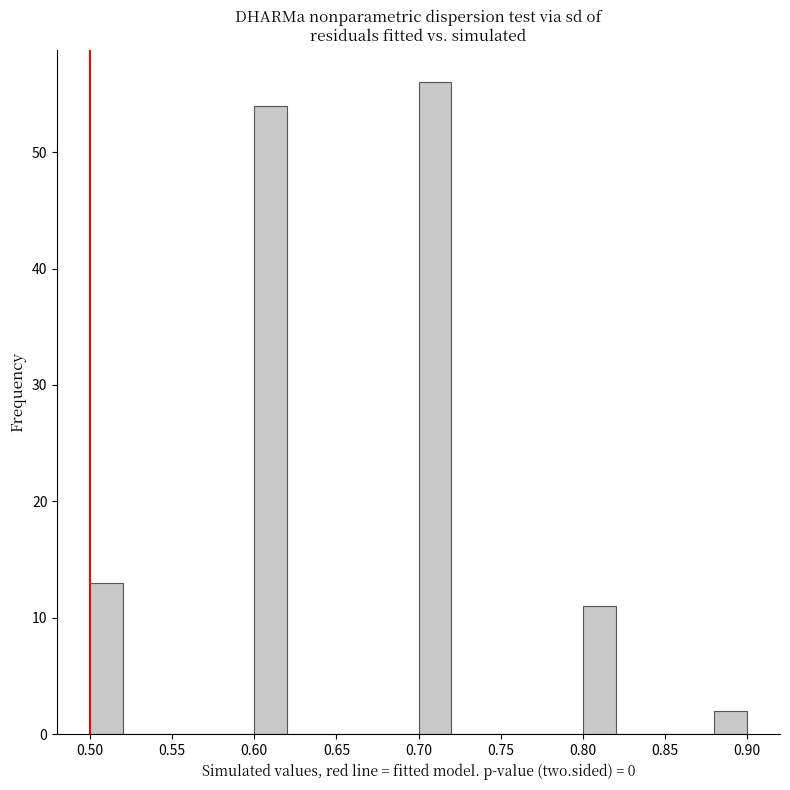

Reading left to right, transcribe this chart: for each bar, give the range it covers on the x-axis and its height. The values are not printed on the chart, so give them approximately, as read against the axis.

0.50 to 0.52: 13
0.52 to 0.54: 0
0.54 to 0.56: 0
0.56 to 0.58: 0
0.58 to 0.60: 0
0.60 to 0.62: 54
0.62 to 0.64: 0
0.64 to 0.66: 0
0.66 to 0.68: 0
0.68 to 0.70: 0
0.70 to 0.72: 56
0.72 to 0.74: 0
0.74 to 0.76: 0
0.76 to 0.78: 0
0.78 to 0.80: 0
0.80 to 0.82: 11
0.82 to 0.84: 0
0.84 to 0.86: 0
0.86 to 0.88: 0
0.88 to 0.90: 2